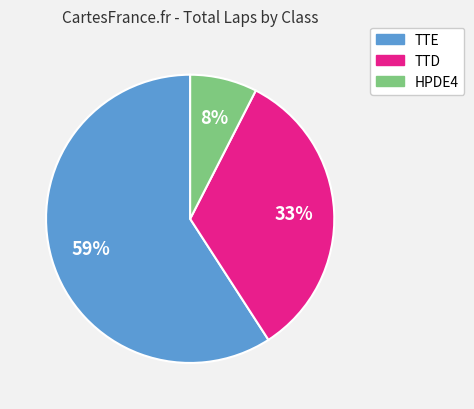

To the nearest percent, what is the average slice percentage?

33%